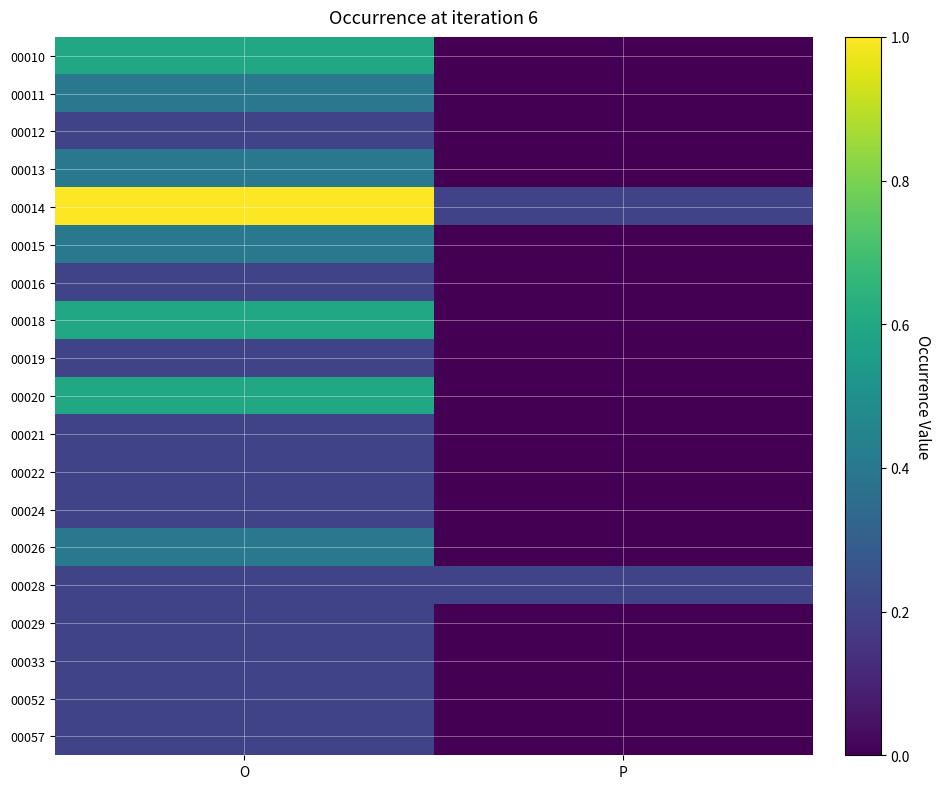

Which series changed the most between O and P?

00014